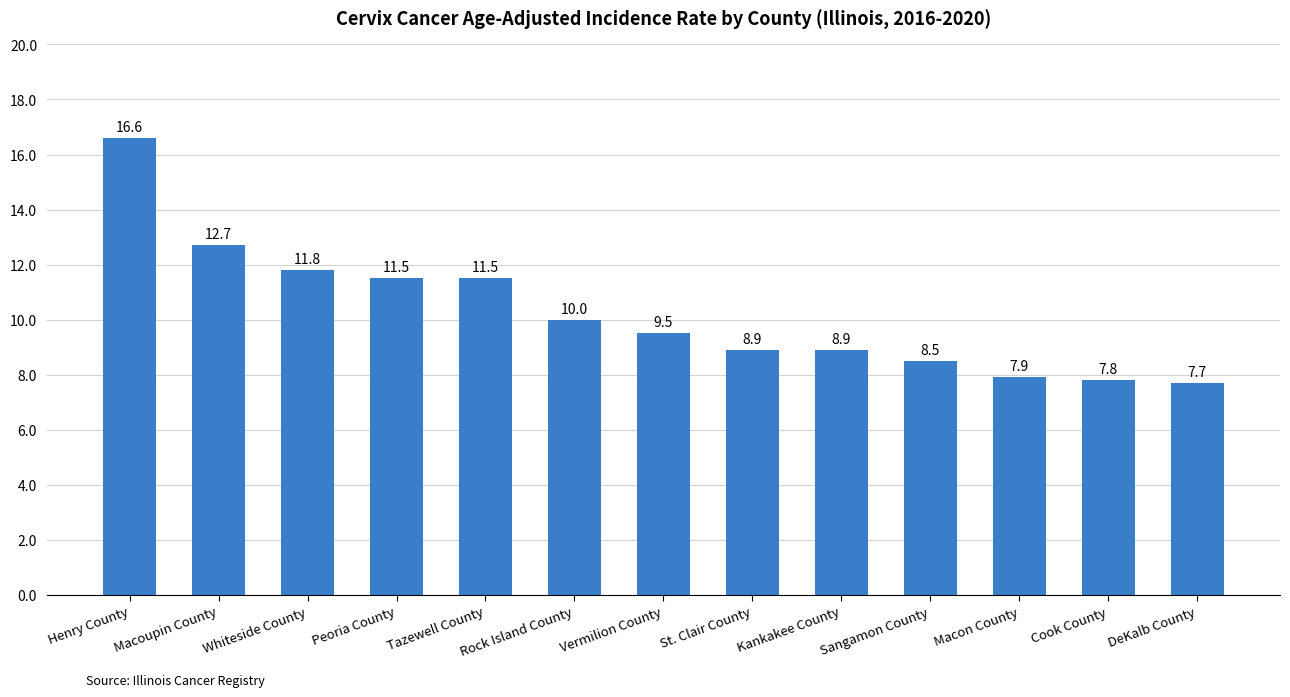

What is the value of the 5th bar from the left?

11.5